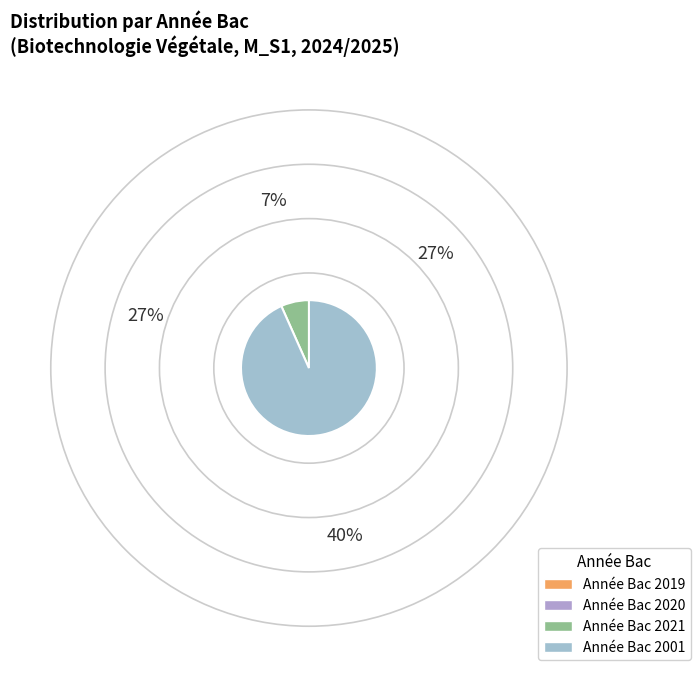

The 2020 slice represents 33% of the pie. True or false?

False